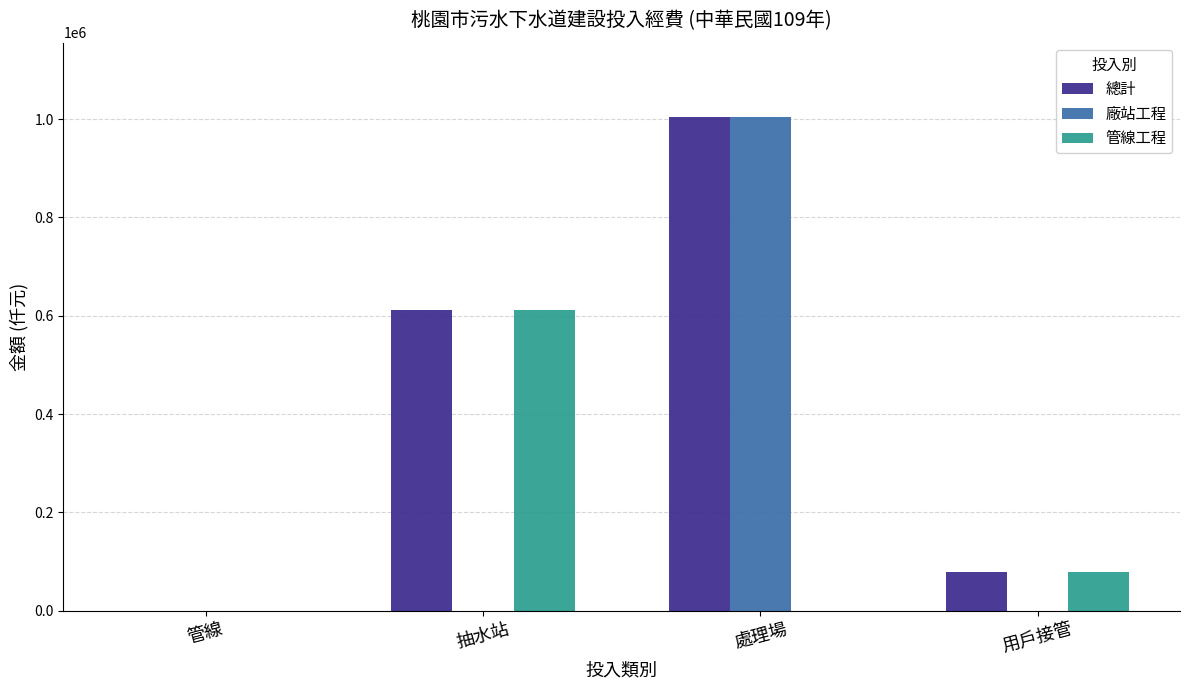

Is it true that 廠站工程 equals -343817.8 at 用戶接管?

False